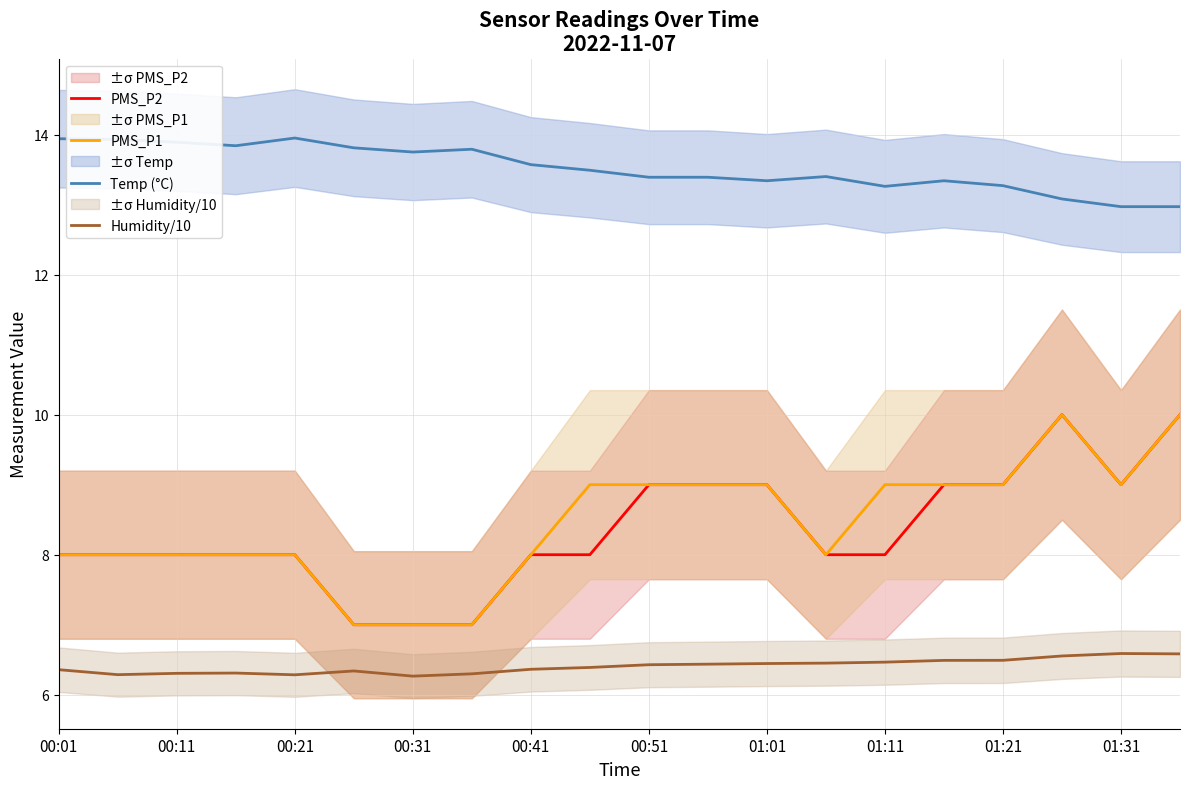

The value of PMS_P2 at 00:51 is 11.8. True or false?

False